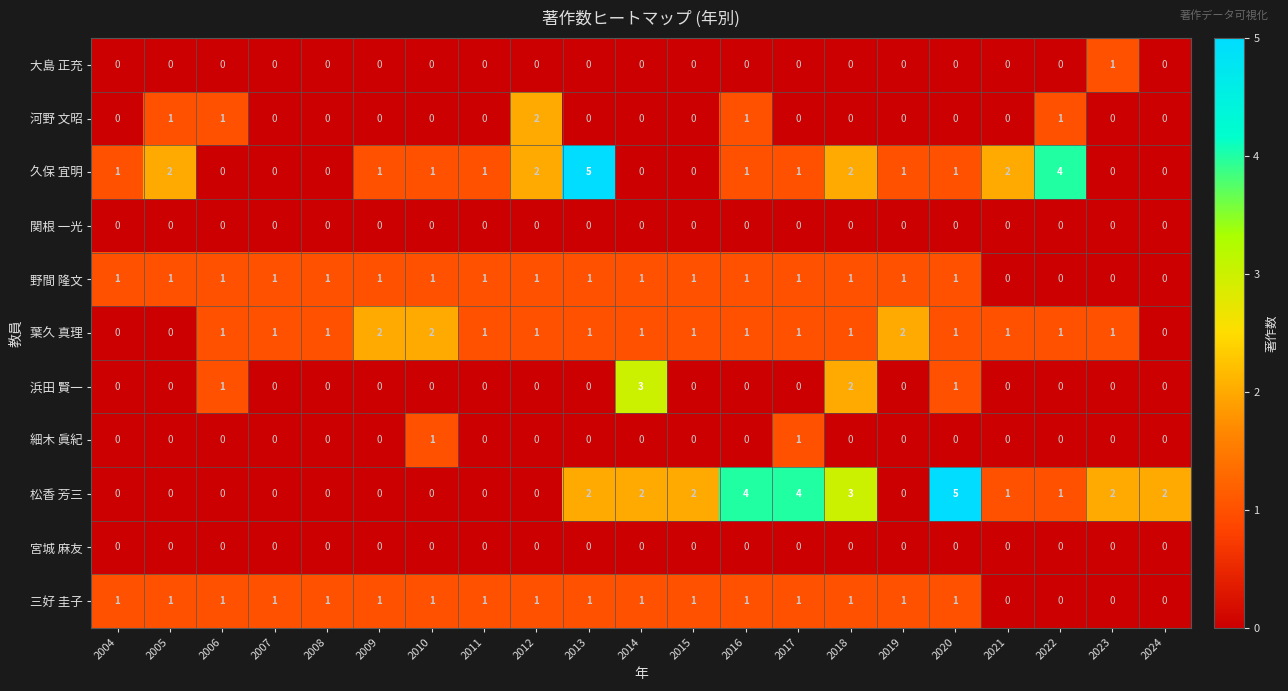

The value of 野間 隆文 at 2006 is 2. True or false?

False